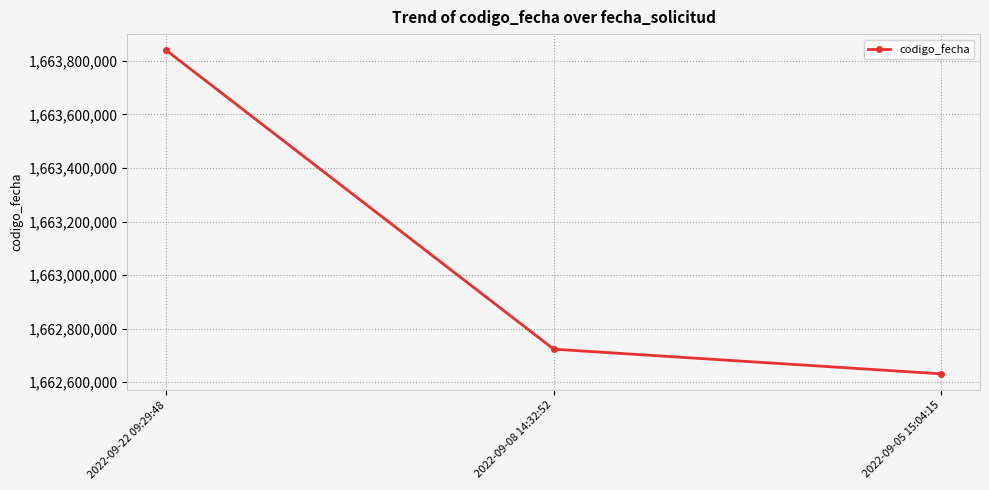

Where is the data nearest to the value 1663235459?

2022-09-08 14:32:52